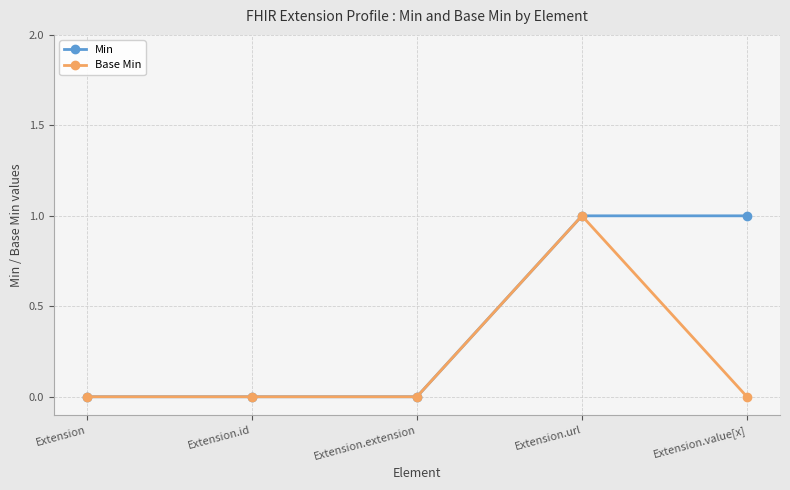

List the series in order of their overall mean, lowest first.

Base Min, Min